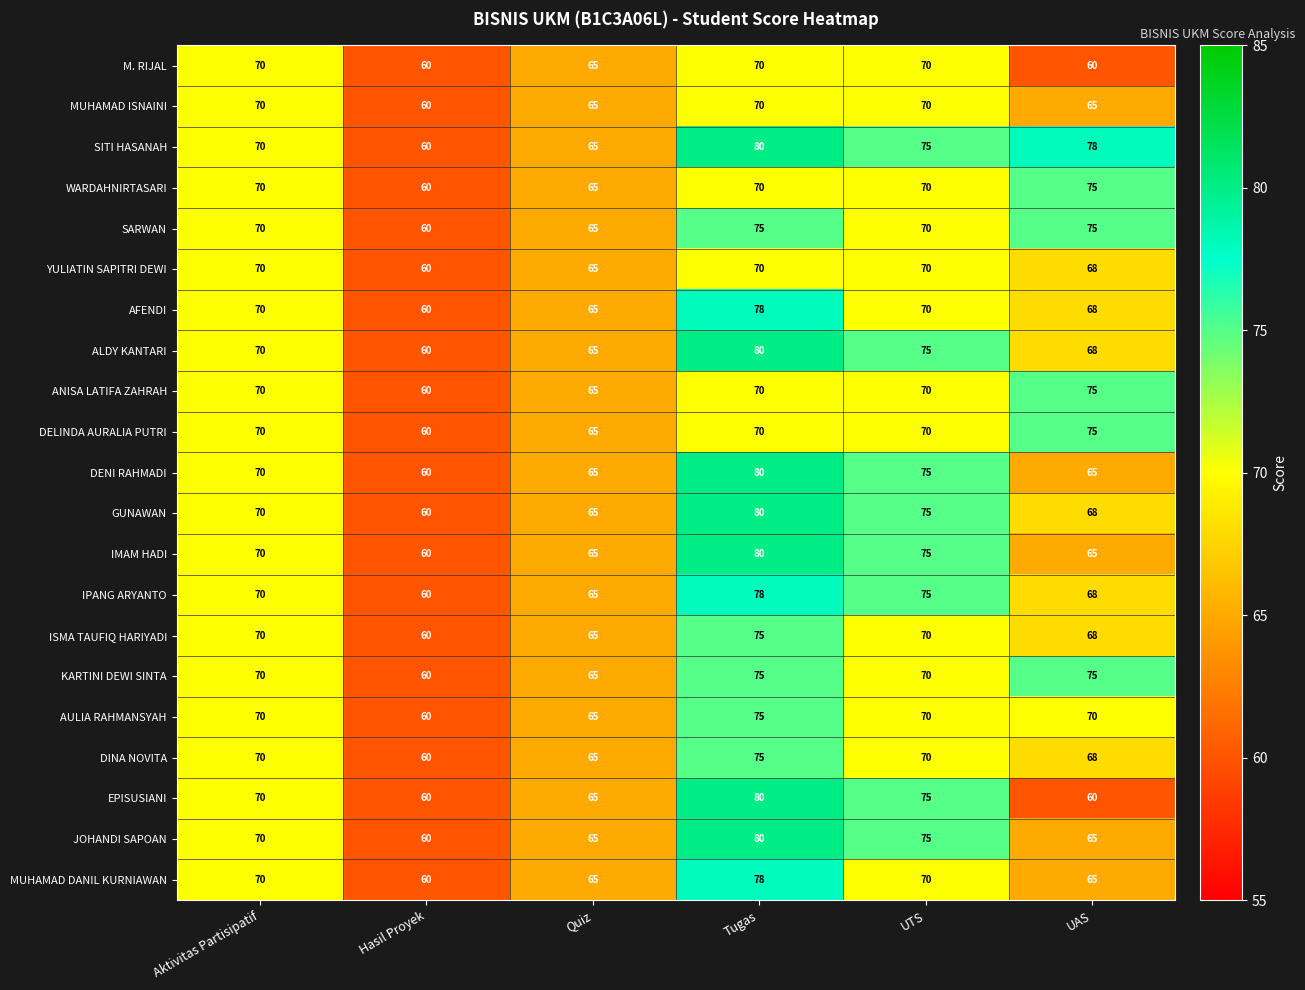

What is the total value across all series at UAS?

1444